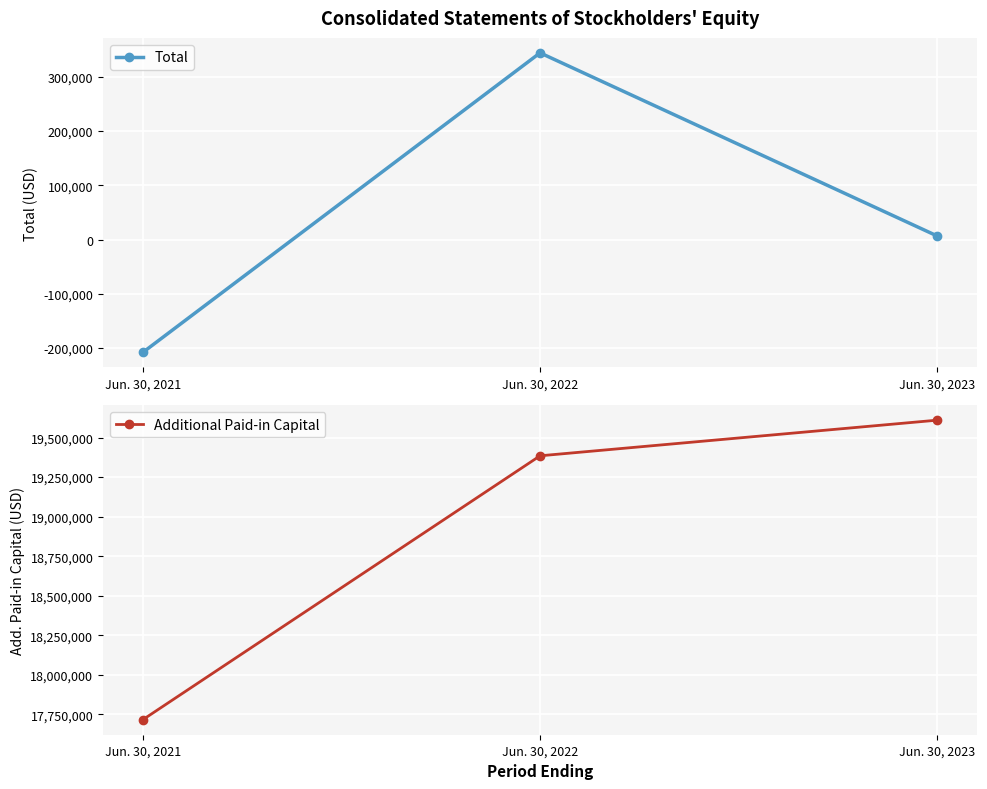

How many data points in Additional Paid-in Capital are above 19384450?

1